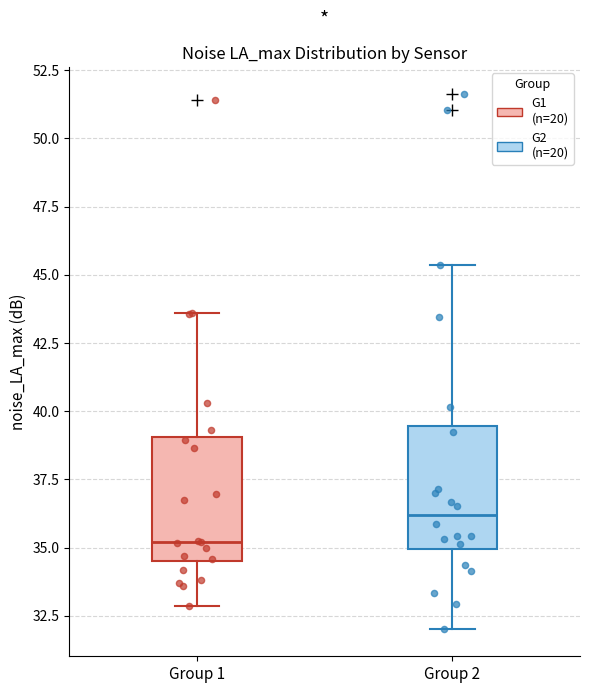

Where does the lower whisker of the box for Group 2 end on the y-axis? The values are not printed on the chart, so give them approximately, as read against the axis.

32.0